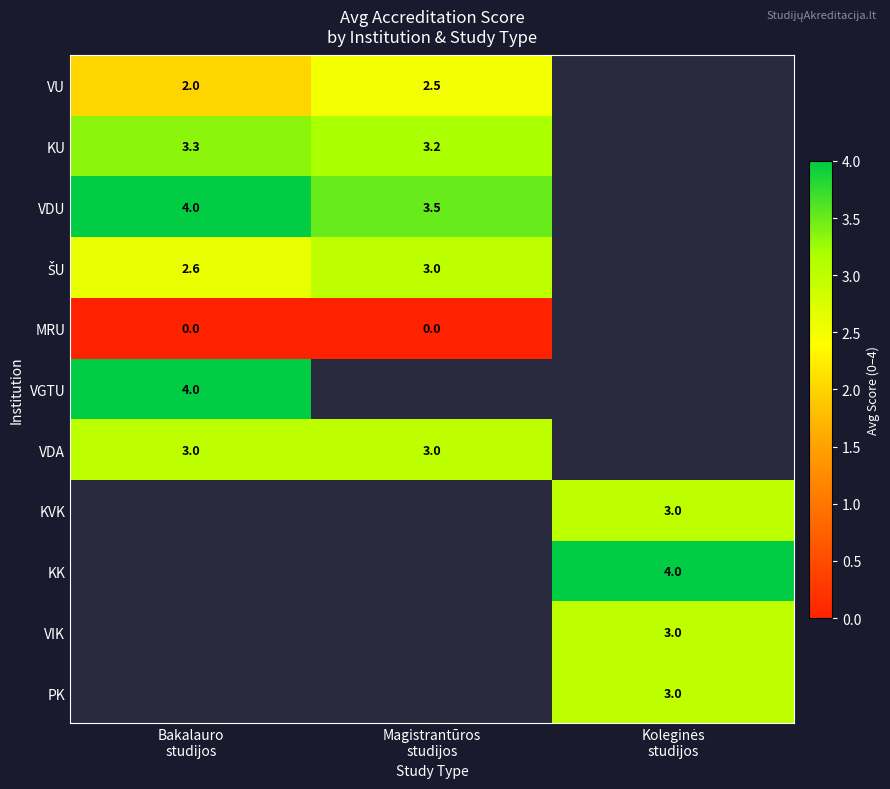

Which category has the highest value in the MRU series?

Bakalauro studijos